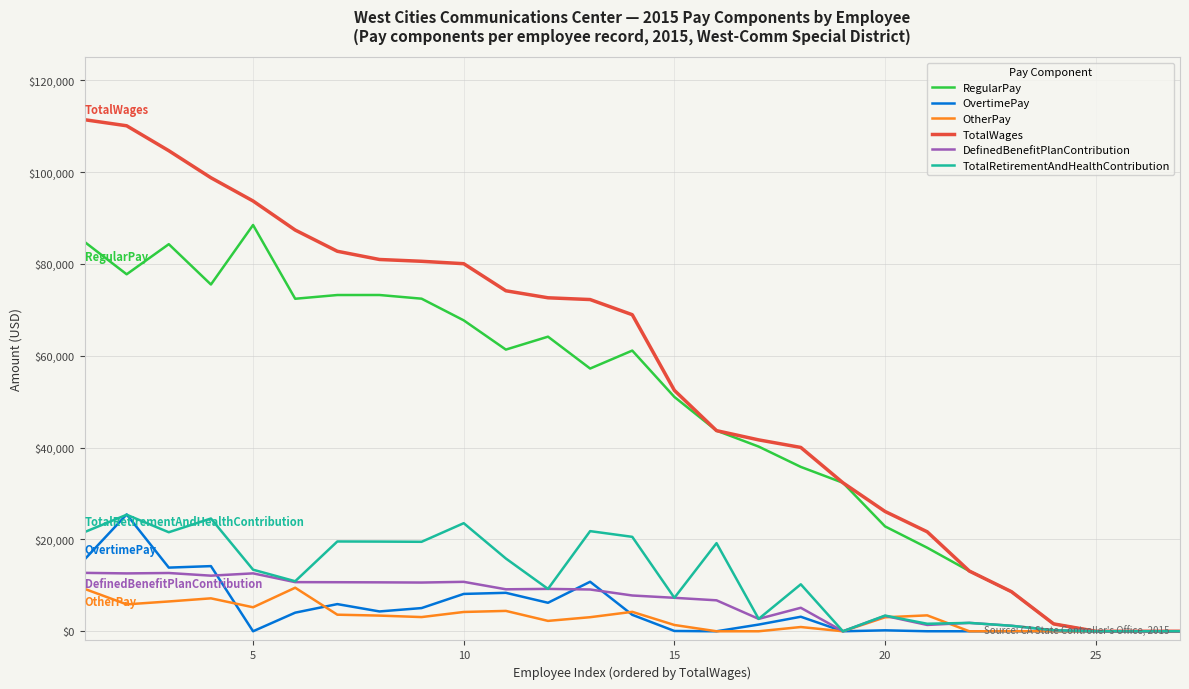

Which series has the largest total across all categories?

TotalWages